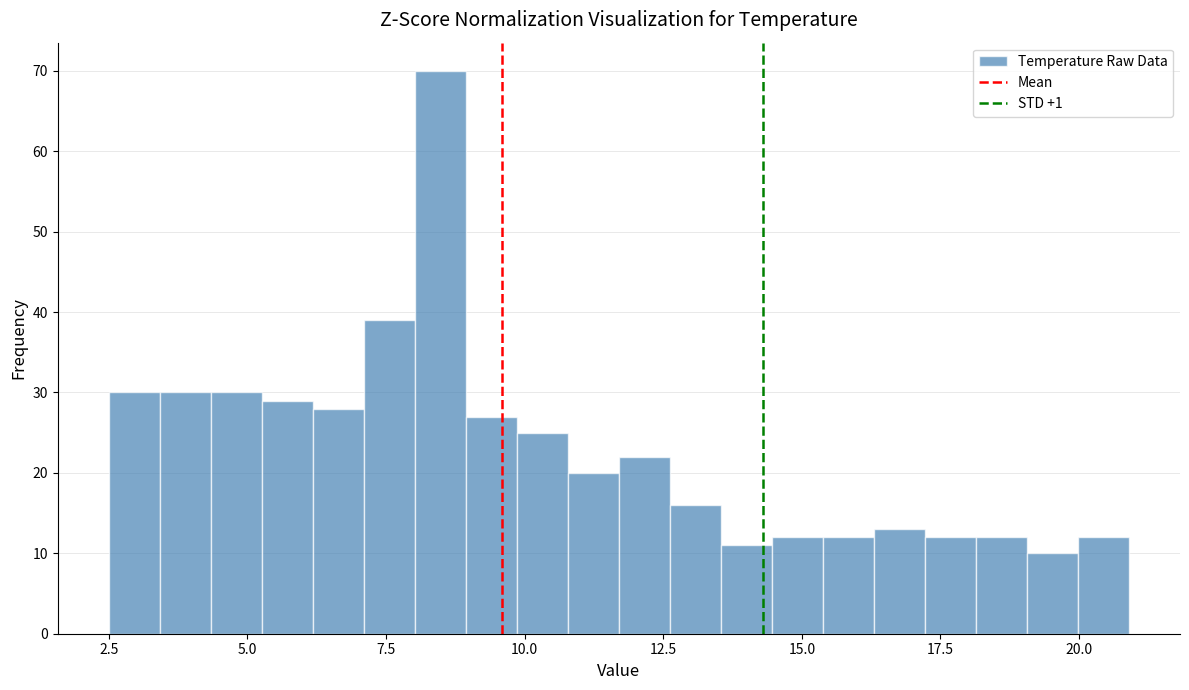

Read against the x-axis, roughly where is the centre of the tallest bar?

8.5